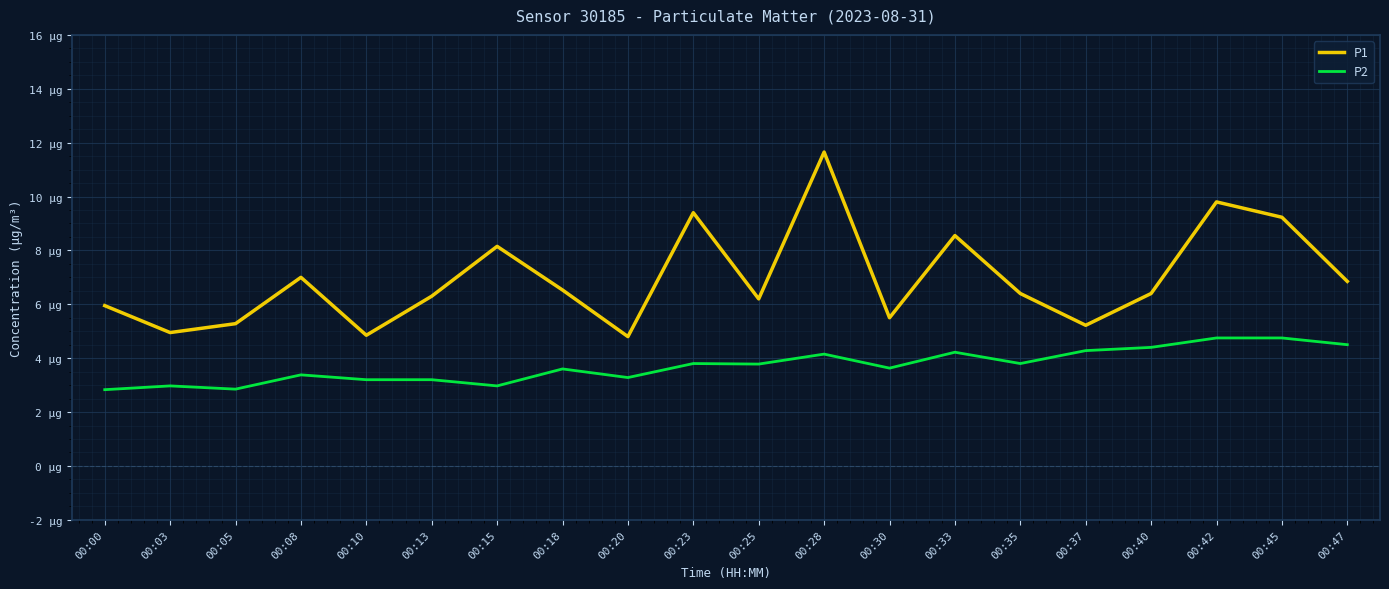

Is this an area chart (filled region under the line)?

No